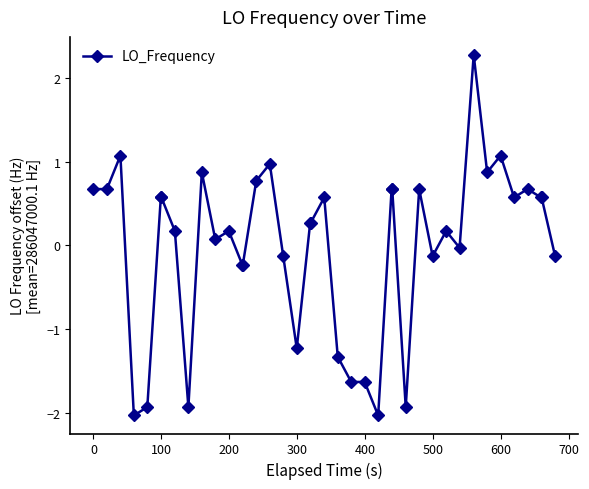

What is the maximum value shown in the chart?

2.3